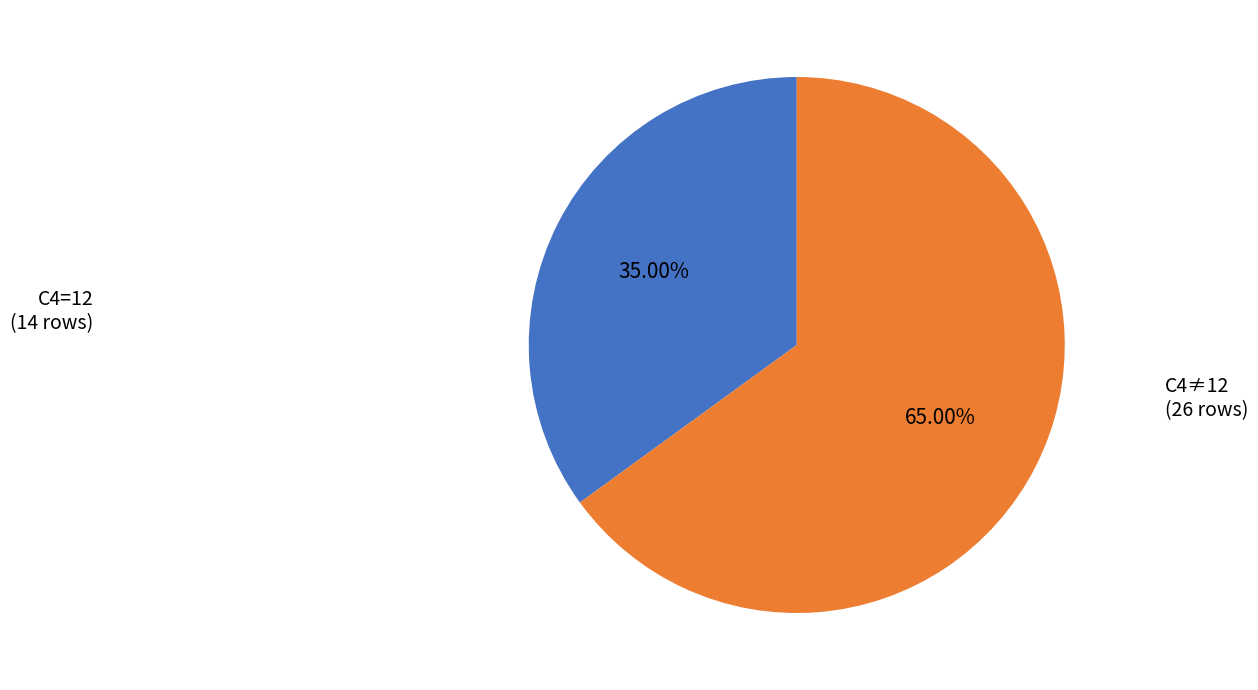

Is there a majority slice in this chart?

Yes